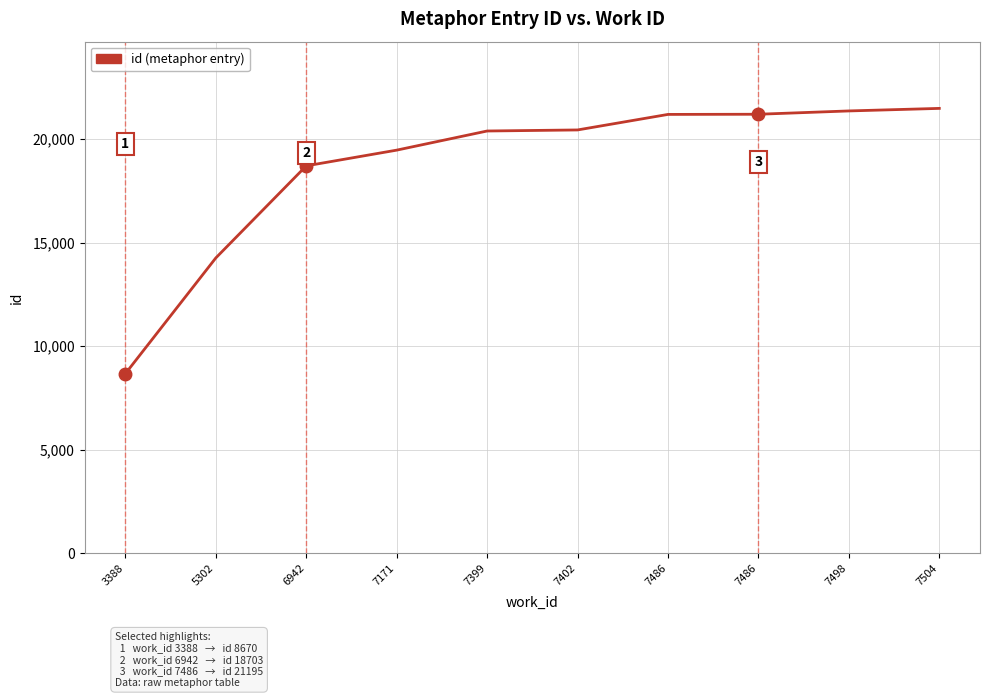

How many lines are shown in the chart?

1